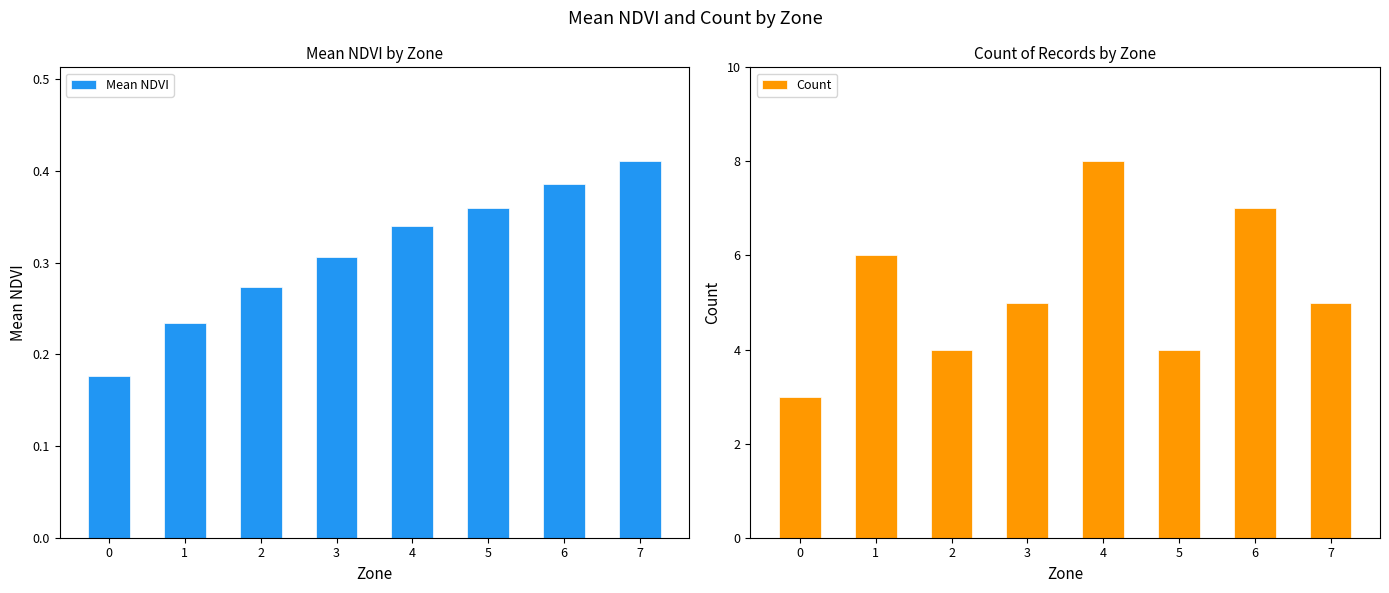

Are the bars grouped side by side (vs. stacked)?

Yes